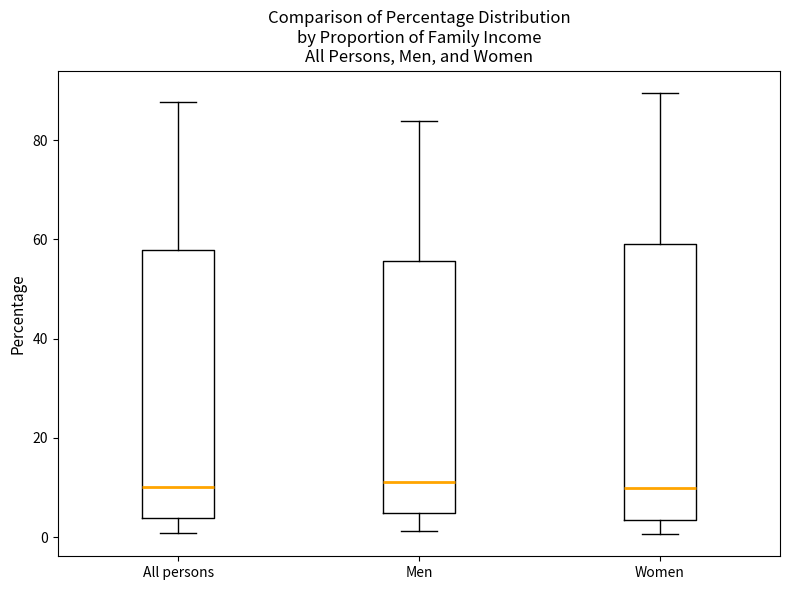

Where does the upper whisker of the box for Men end on the y-axis? The values are not printed on the chart, so give them approximately, as read against the axis.

84